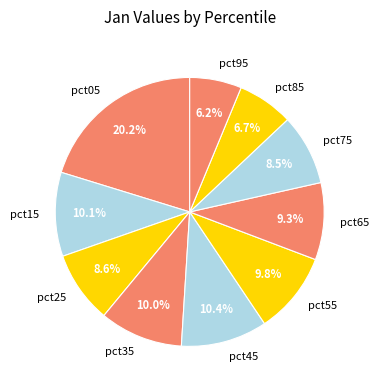

To the nearest percent, what is the difference between the largest and smallest slice percentages?

14%